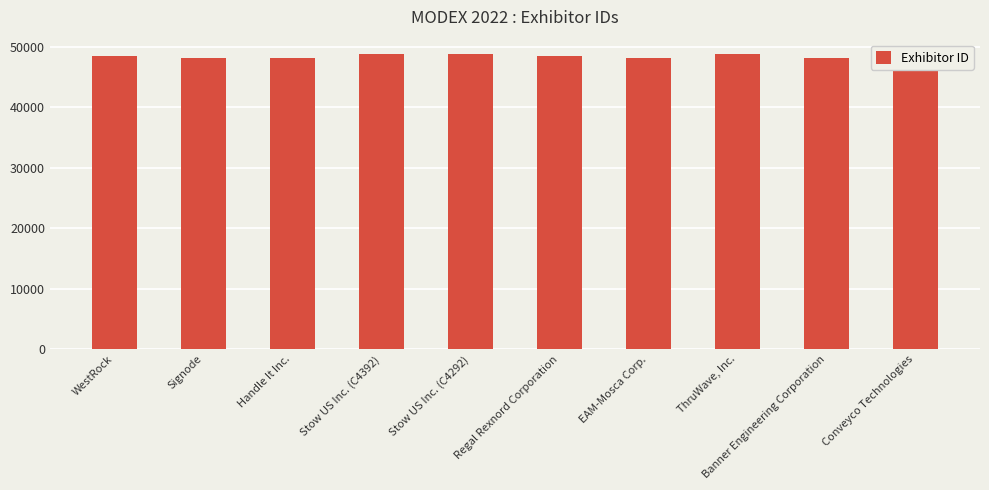

List the labels in order of value, largest first.

Stow US Inc. (C4392), Stow US Inc. (C4292), ThruWave, Inc., WestRock, Regal Rexnord Corporation, Handle It Inc., Conveyco Technologies, EAM-Mosca Corp., Signode, Banner Engineering Corporation